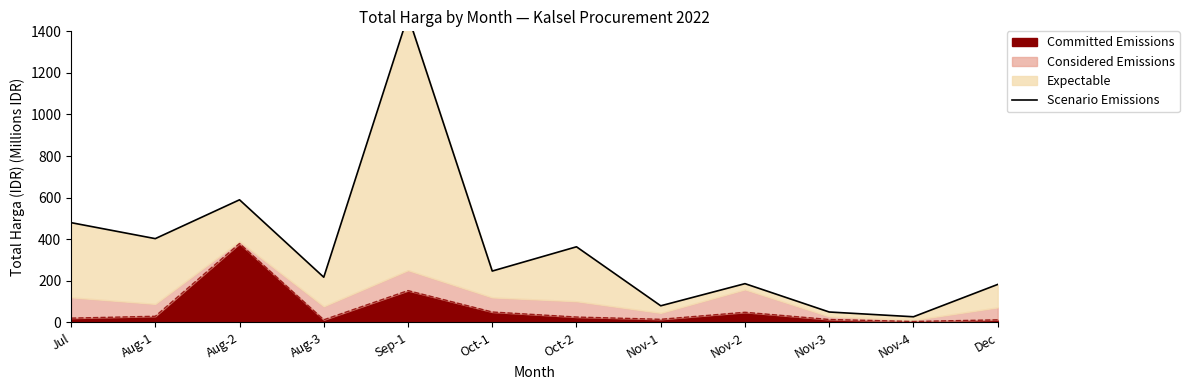

True or false: the data shows 119.0 at Nov-1.

False